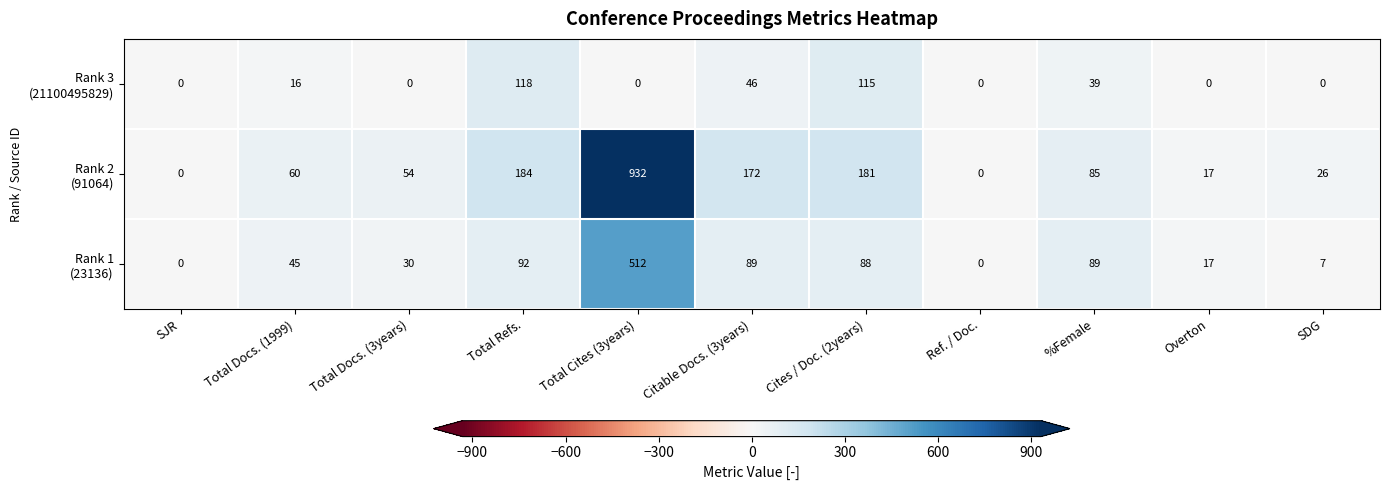

What is the maximum value shown in the chart?

932